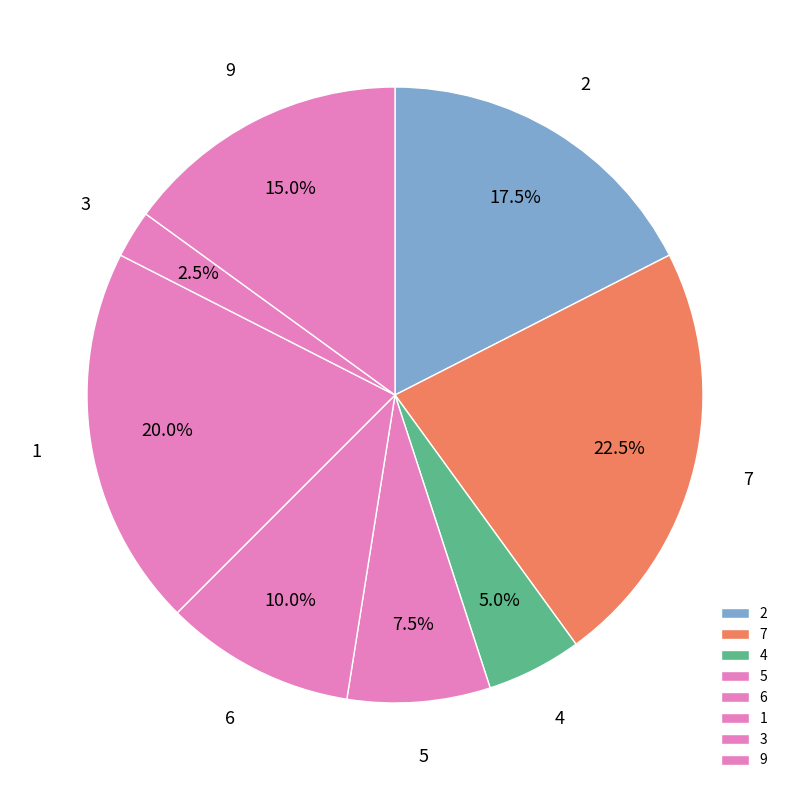

What percentage is the 1 slice, to the nearest percent?

20%